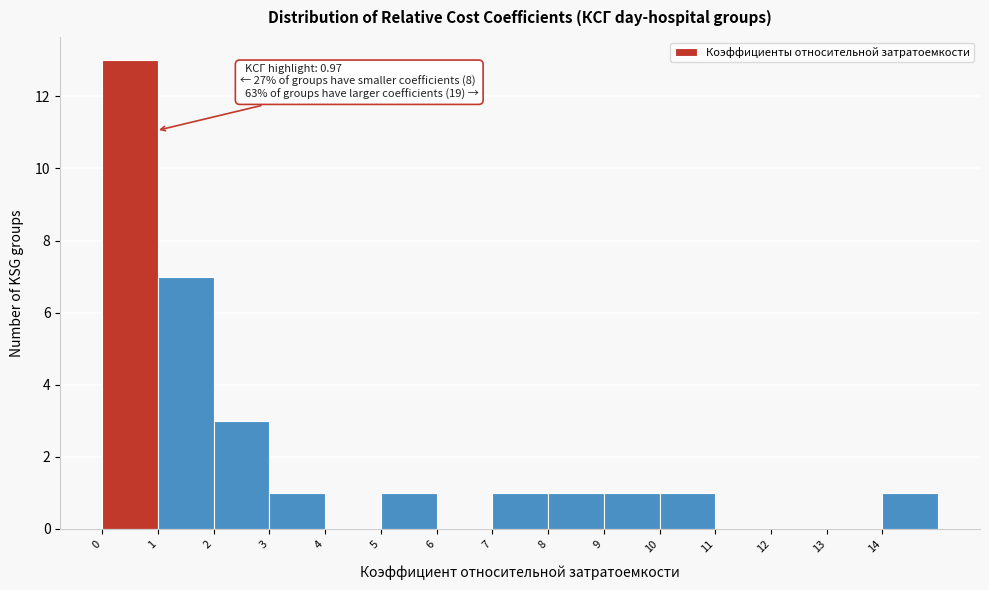

Over which range of the x-axis is the bar tallest?

0 to 1